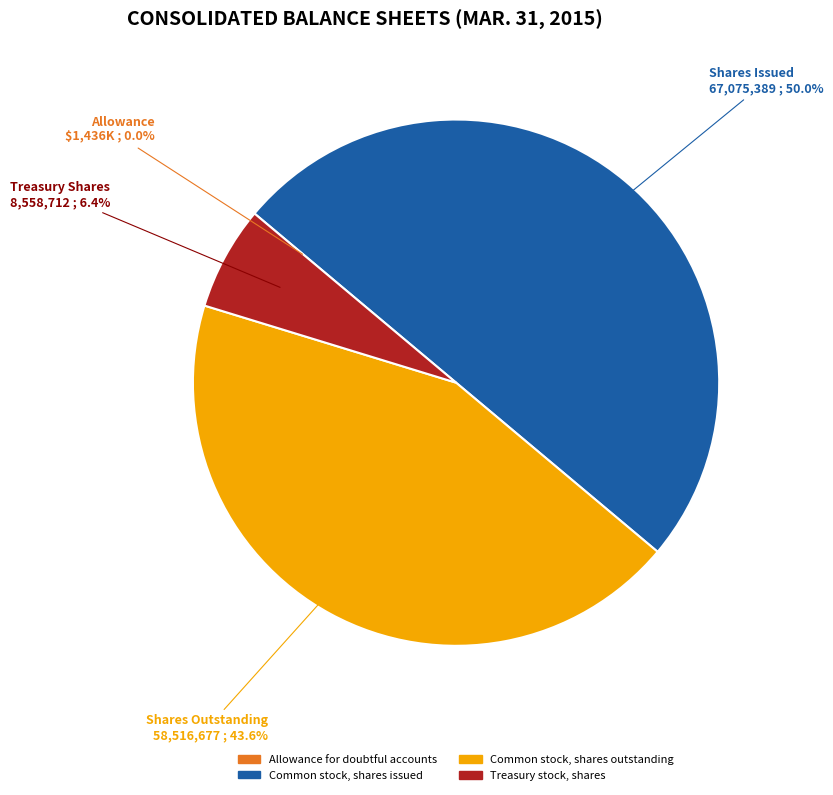

Which slice is the largest?

Common stock, shares issued